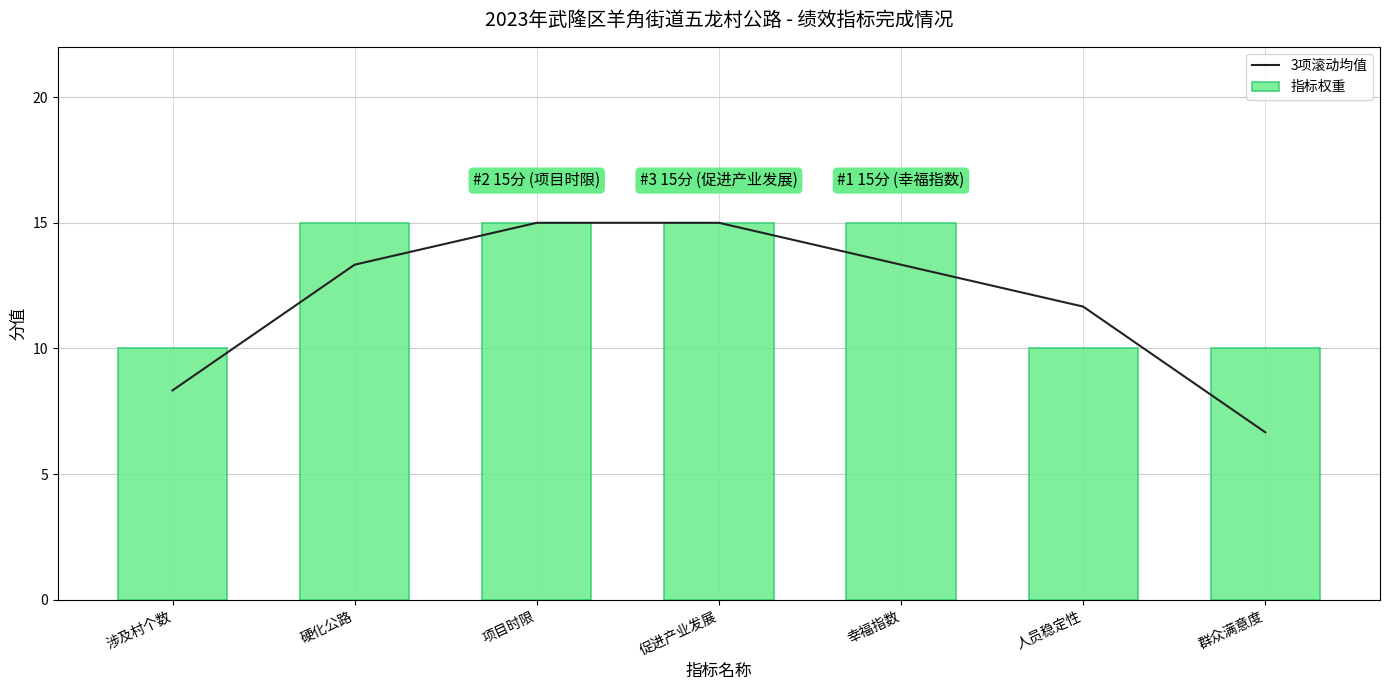

What is the difference between the highest and lowest values at 人员稳定性?

1.7